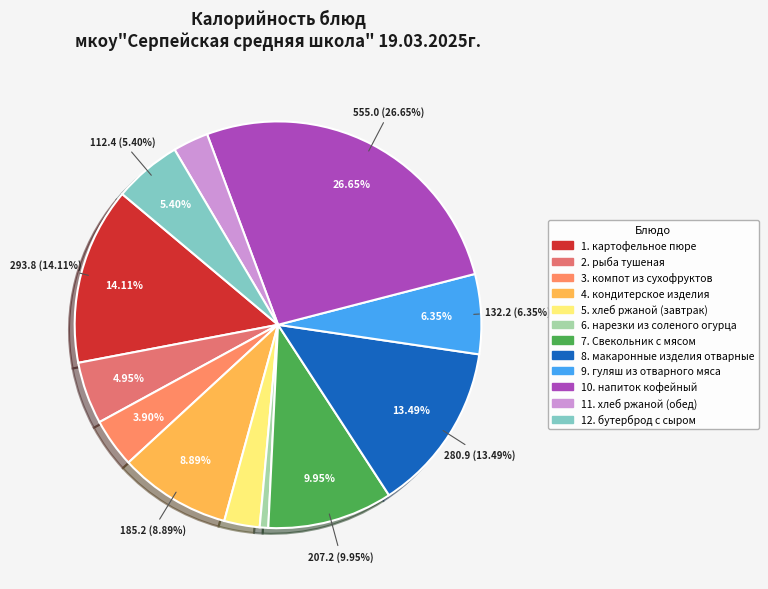

Does гуляш из отварного мяса represent more than half of the total?

No